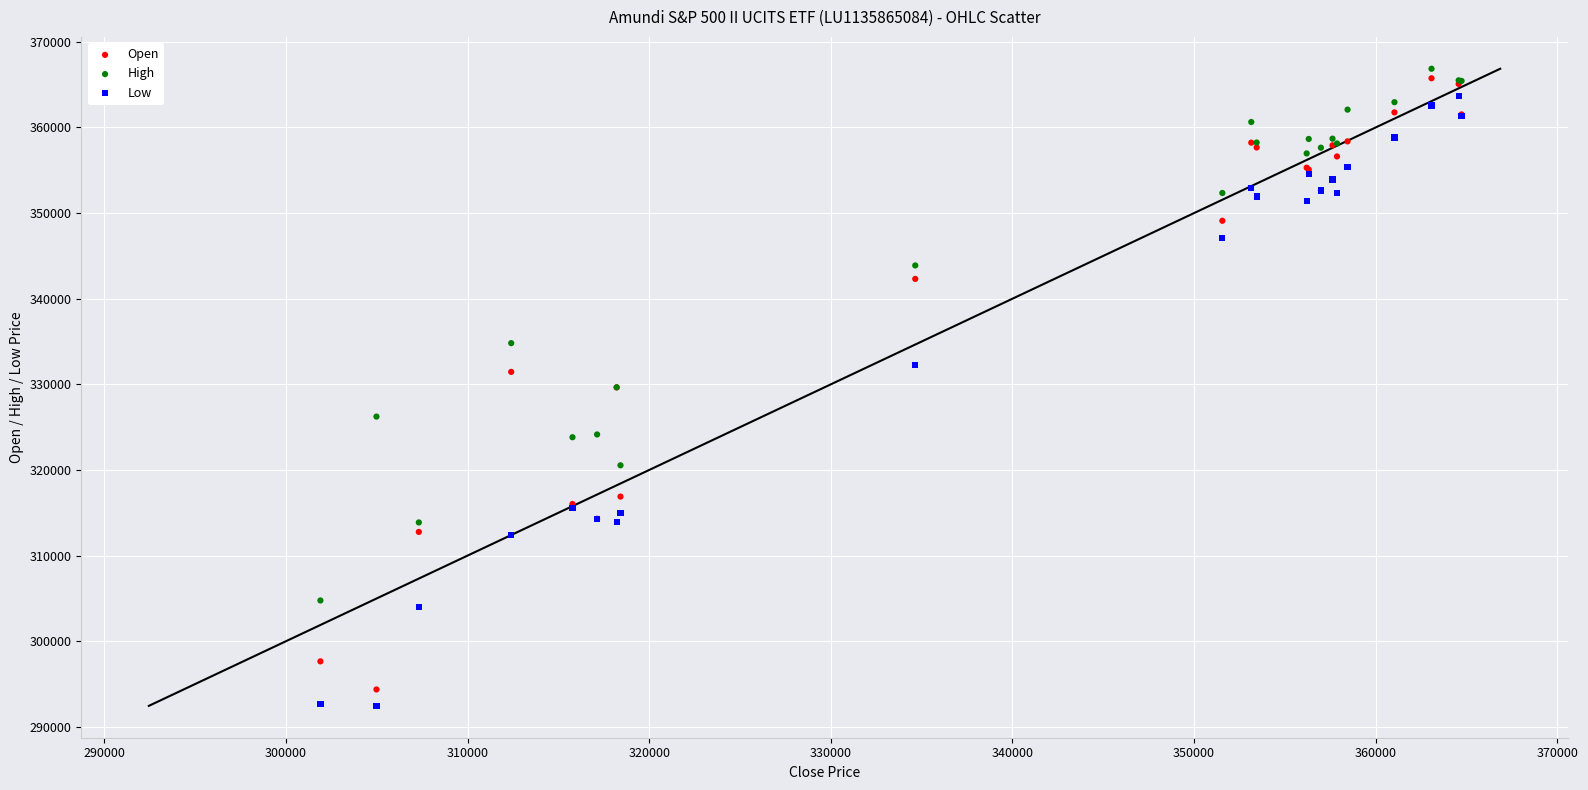

In the High series, what Y value is closest to 335808?

334811